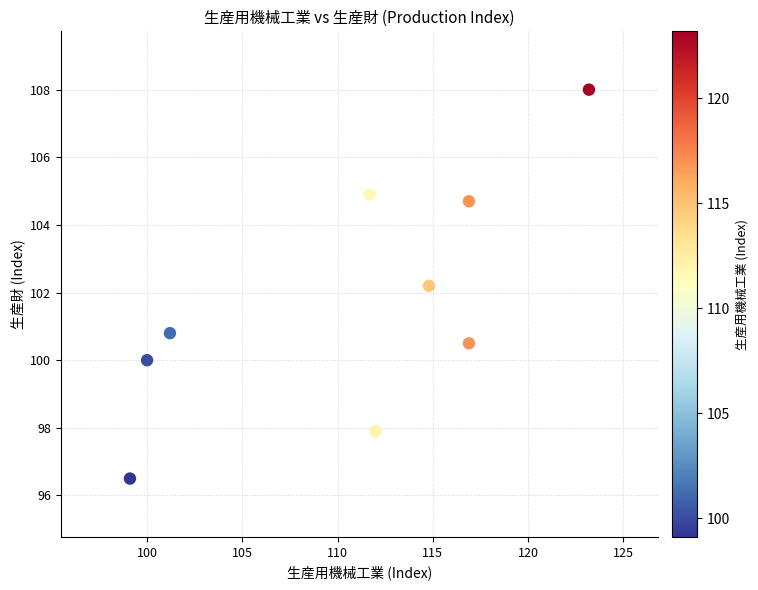

What is the range of X values (max minus min)?

24.1